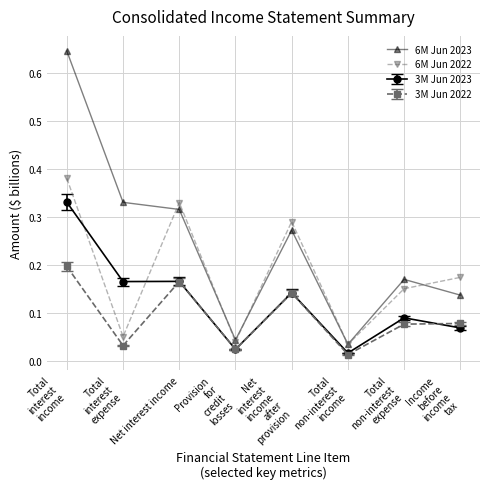

How many series are shown in this chart?

4